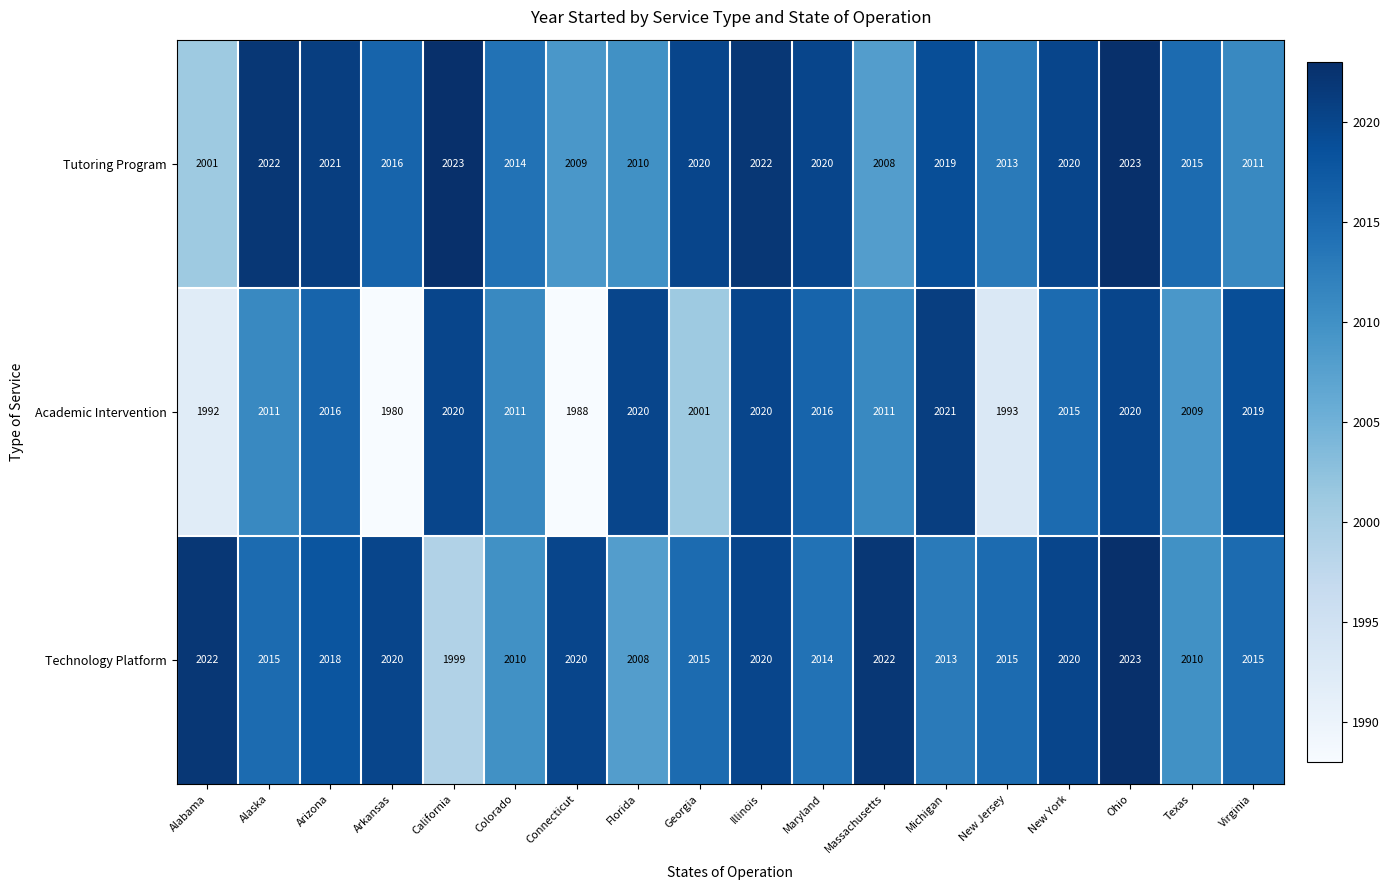

Rank the series at Florida from highest to lowest value.

Academic Intervention, Tutoring Program, Technology Platform